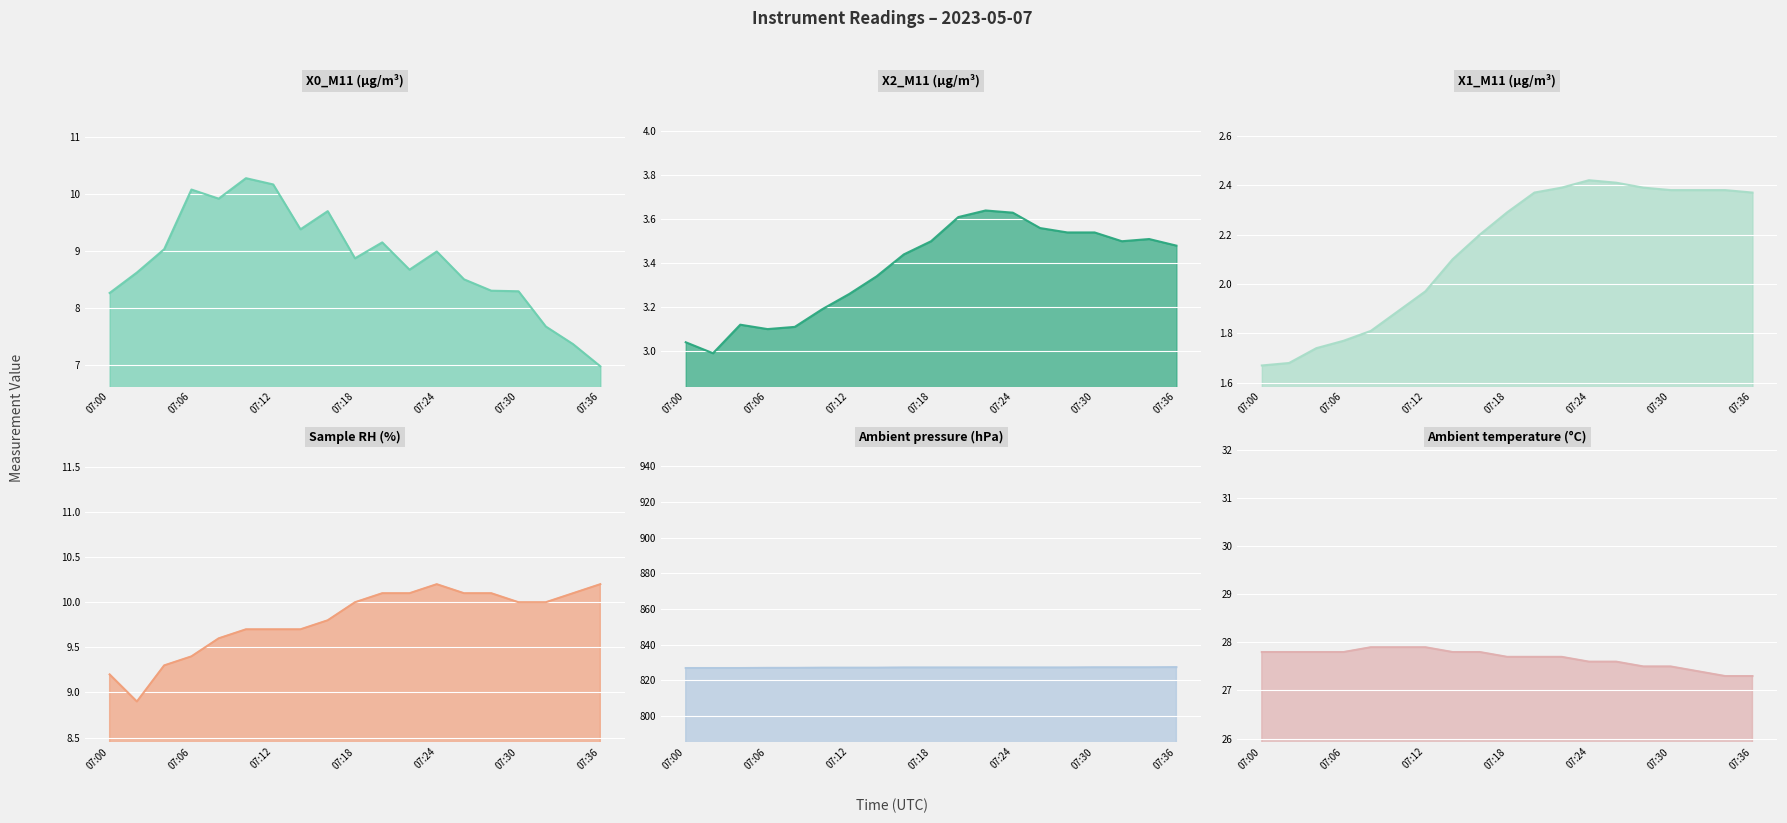

How many data points does each series have?

19